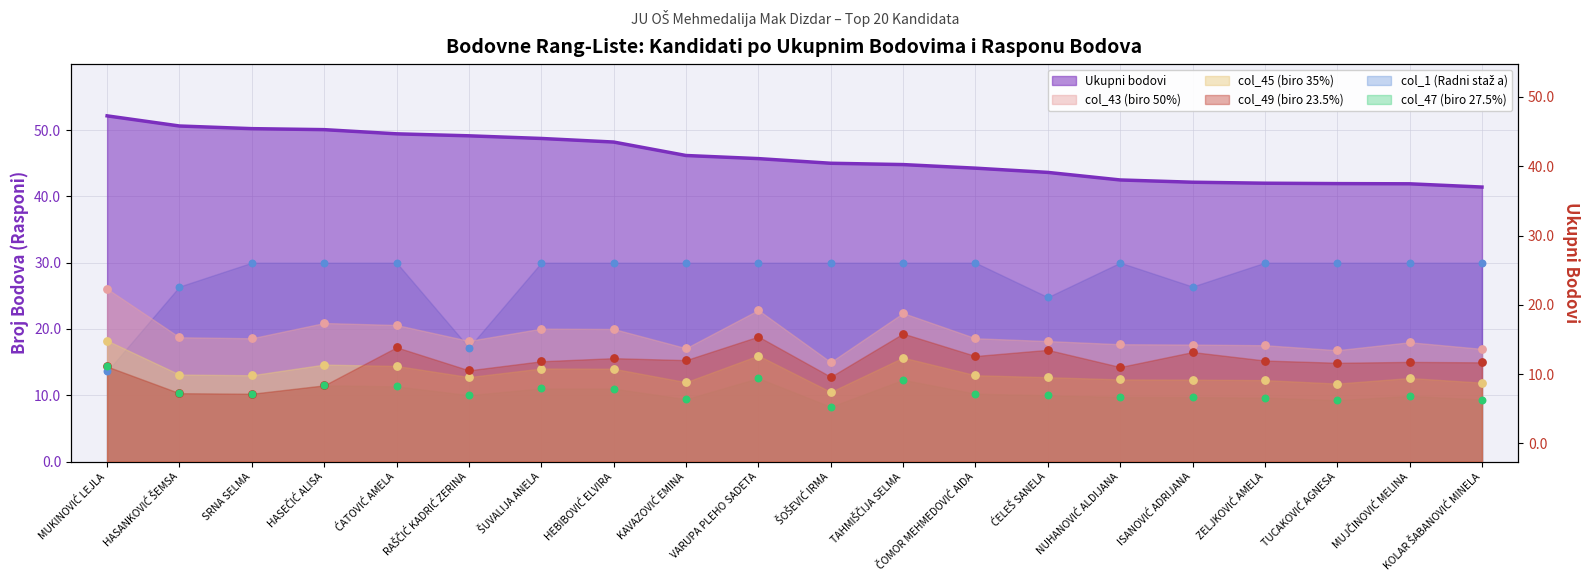

Which series contains the highest Y value?

Ukupni bodovi